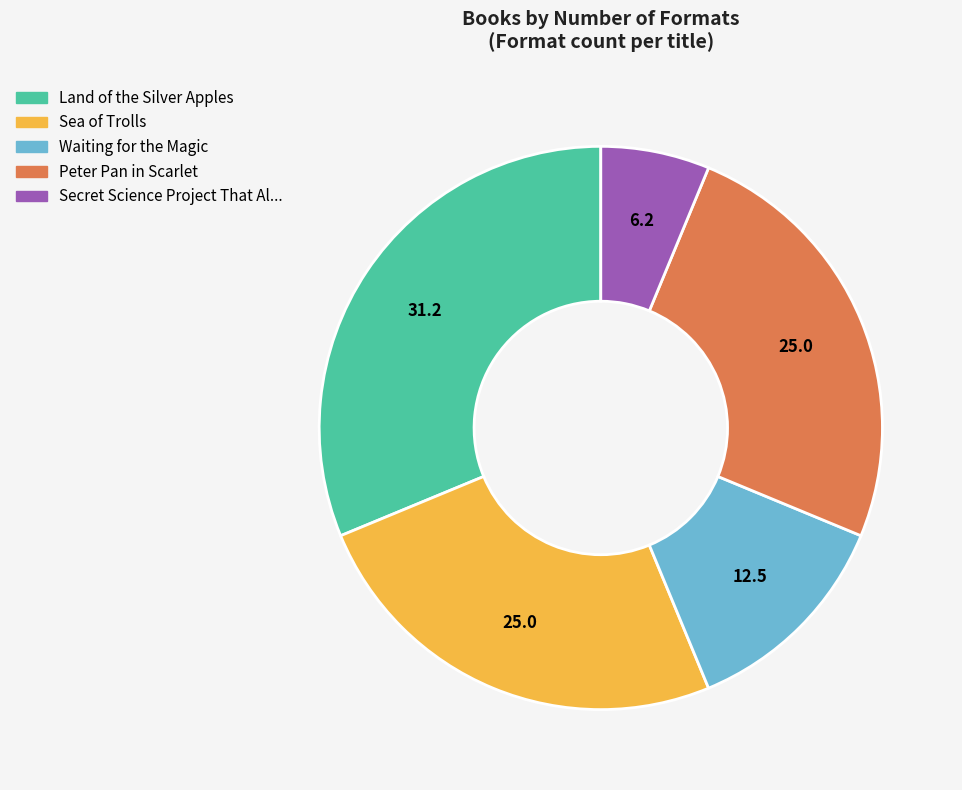

Is there any slice that represents more than half of the pie?

No